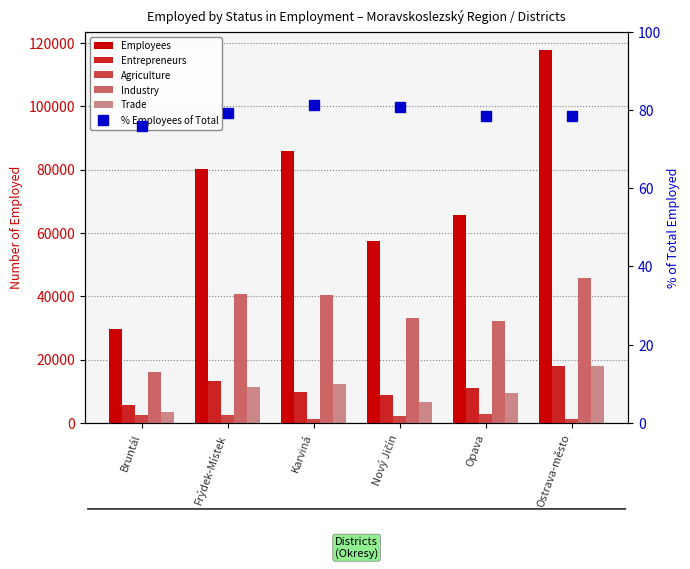

List the series in order of their peak value, lowest first.

% Employees of Total, Agriculture, Trade, Entrepreneurs, Industry, Employees